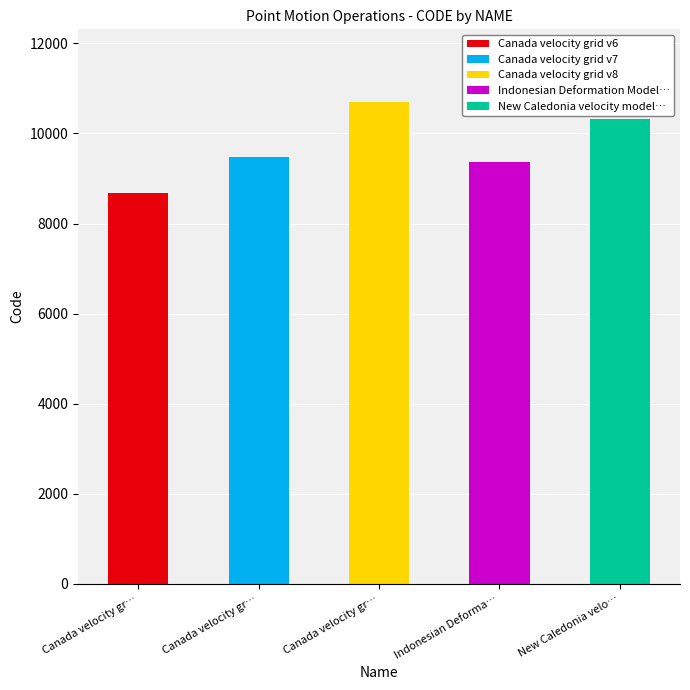

Reading right to left, what are all the values shown in this chart?

New Caledonia velocity model 2015=10323	Indonesian Deformation Model 2020=9375	Canada velocity grid v8=10707	Canada velocity grid v7=9483	Canada velocity grid v6=8676